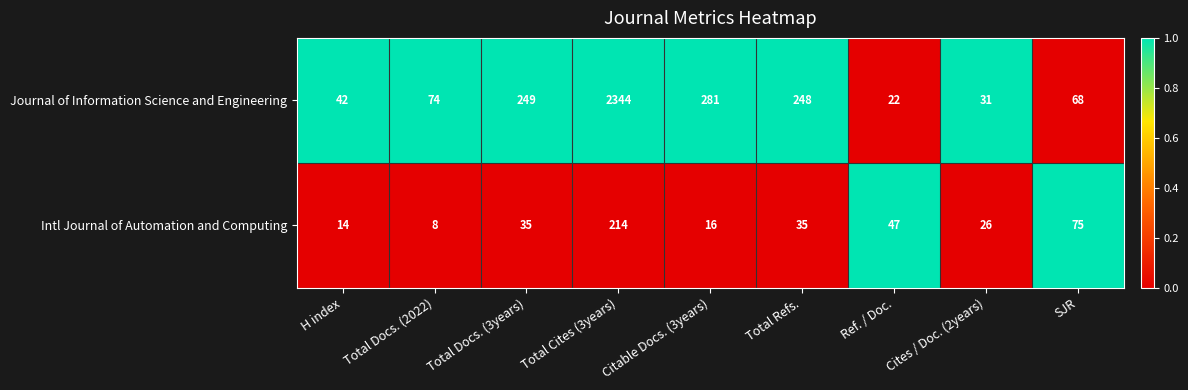

At Cites / Doc. (2years), list the series in order from largest to smallest.

Journal of Information Science and Engineering, Intl Journal of Automation and Computing